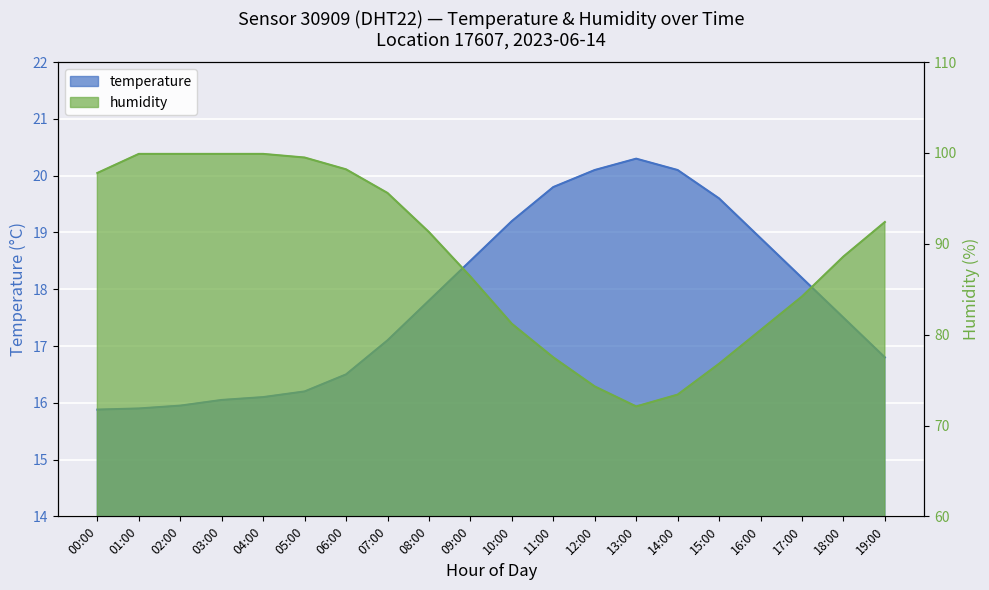

Where does the humidity series first go above 91?

00:00